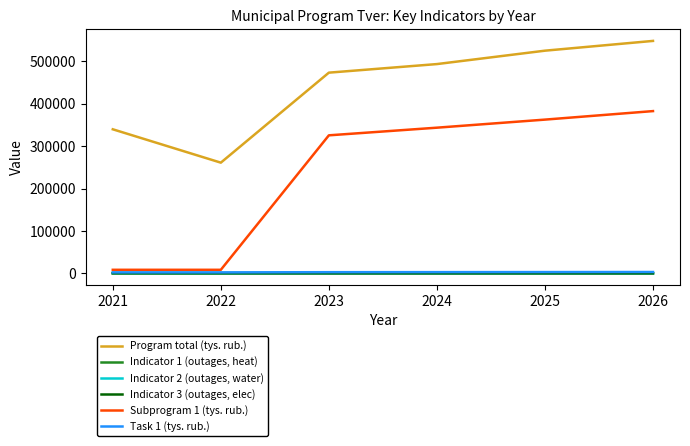

The Program total (tys. rub.) series shows 793075.4 at 2023. True or false?

False